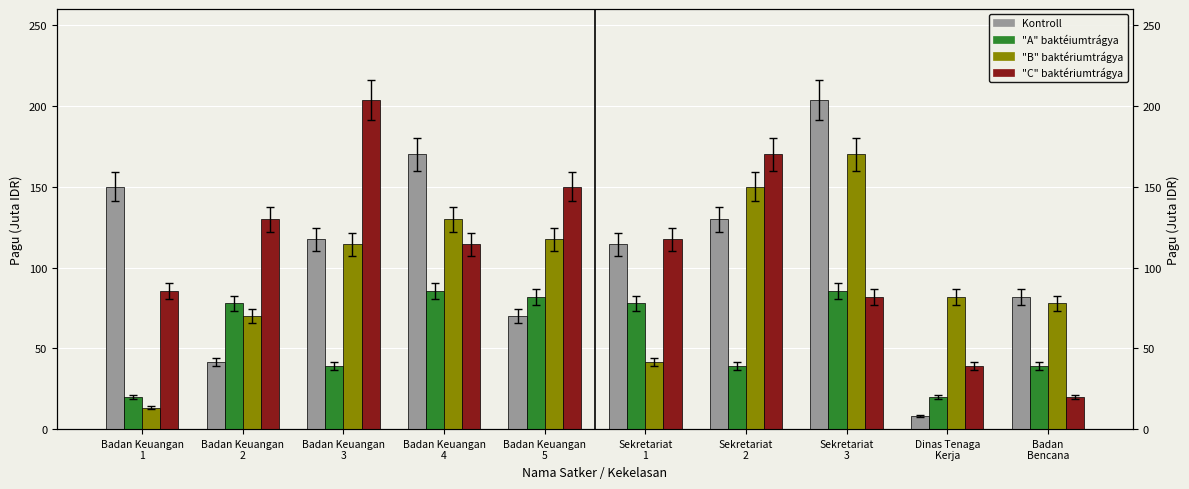

How many bars are there in total?

40